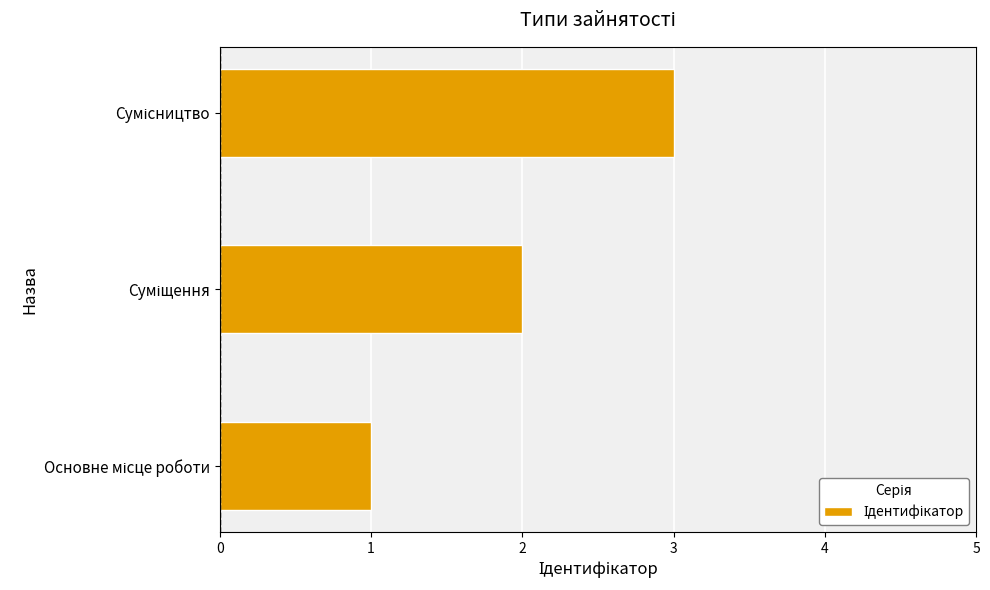

What is the greatest value displayed?

3